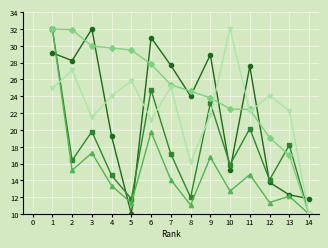

What is the greatest value displayed?

32.0